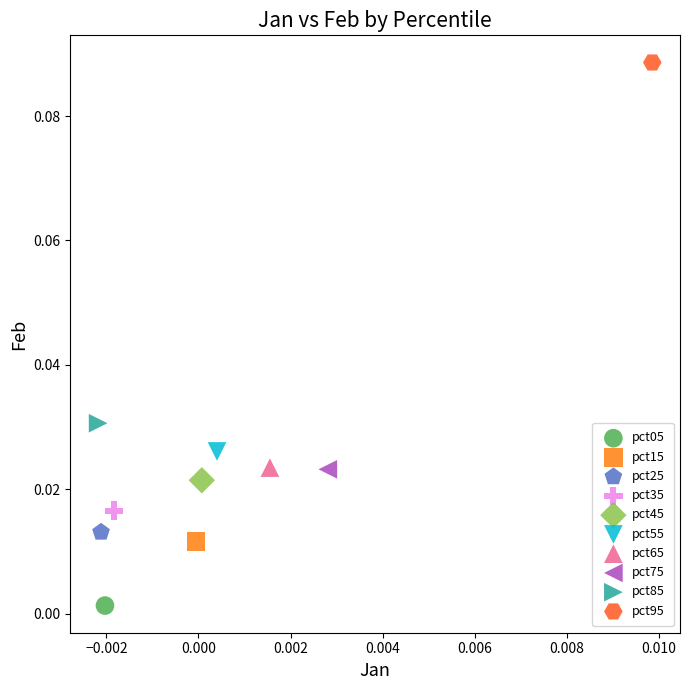

Which series reaches the minimum Y coordinate?

pct05